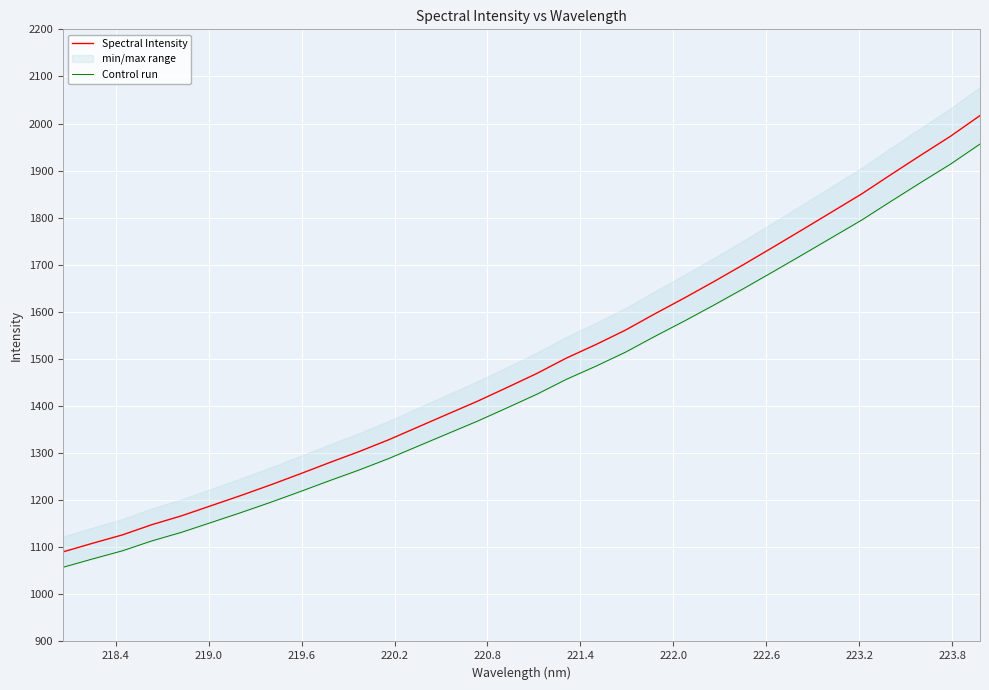

What is the lowest value of the Spectral Intensity series?

1090.3